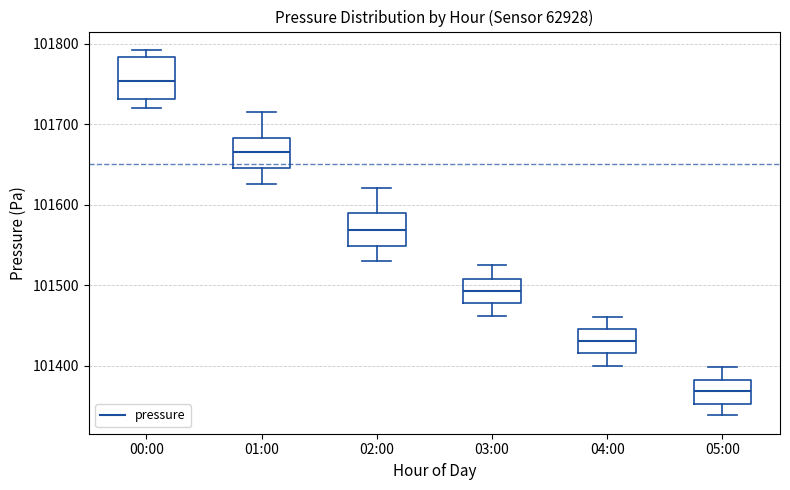

Reading left to right, read every box against the y-axis: the position of its median line, the range the box covers, and the ends of its whiskers. The values are not printed on the chart, so give them approximately, as read against the axis.

00:00: median 101750, box 101730 to 101780, whiskers 101720 to 101790
01:00: median 101670, box 101650 to 101680, whiskers 101630 to 101710
02:00: median 101570, box 101550 to 101590, whiskers 101530 to 101620
03:00: median 101490, box 101480 to 101510, whiskers 101460 to 101530
04:00: median 101430, box 101420 to 101450, whiskers 101400 to 101460
05:00: median 101370, box 101350 to 101380, whiskers 101340 to 101400